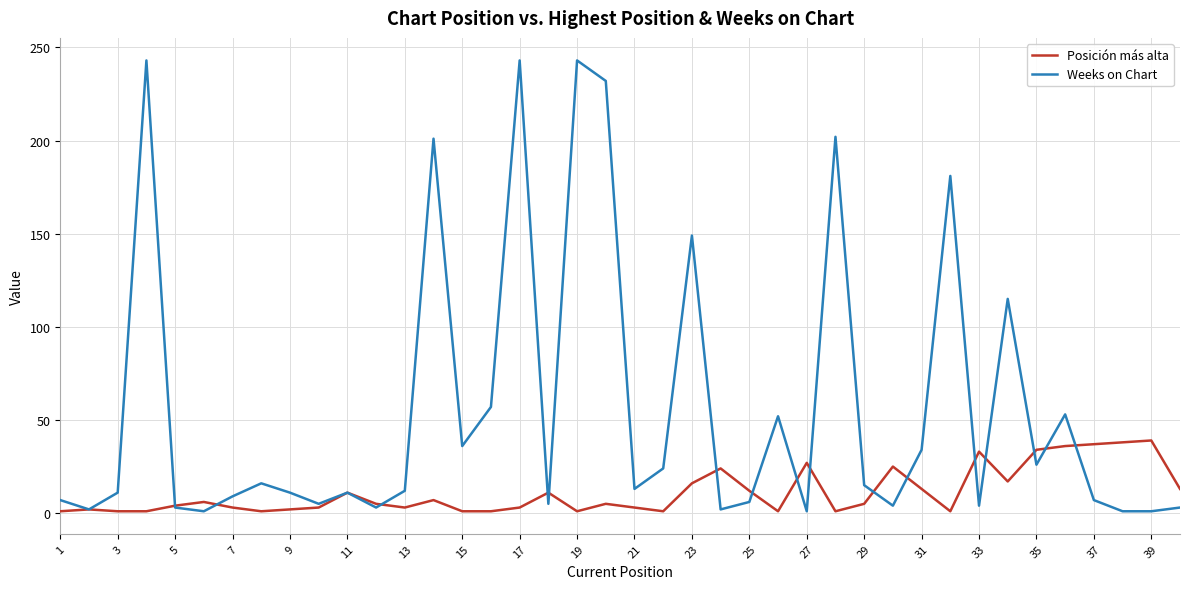

List the series in order of their peak value, highest first.

Weeks on Chart, Posición más alta